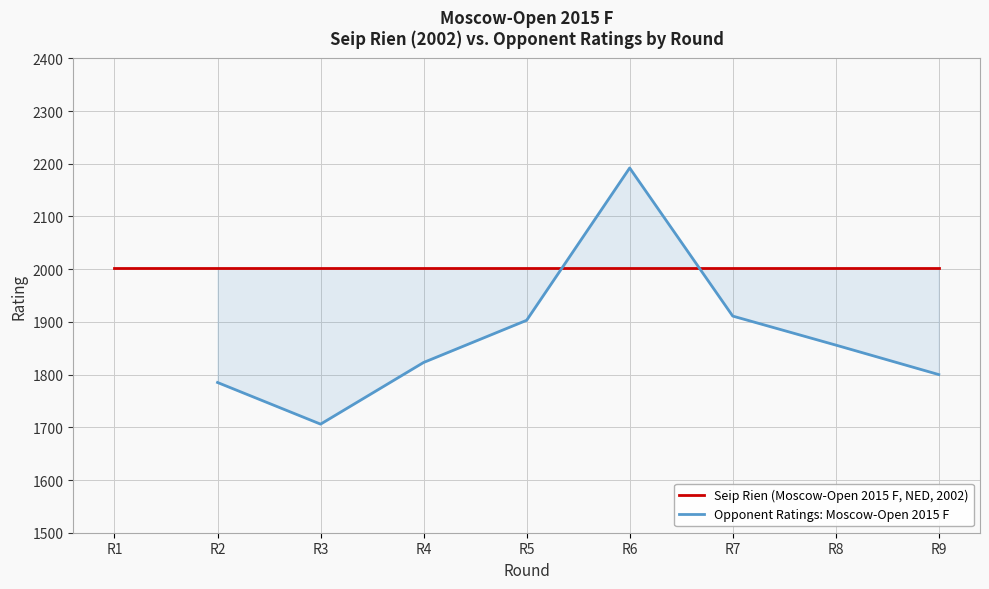

How many data points does each series have?

9